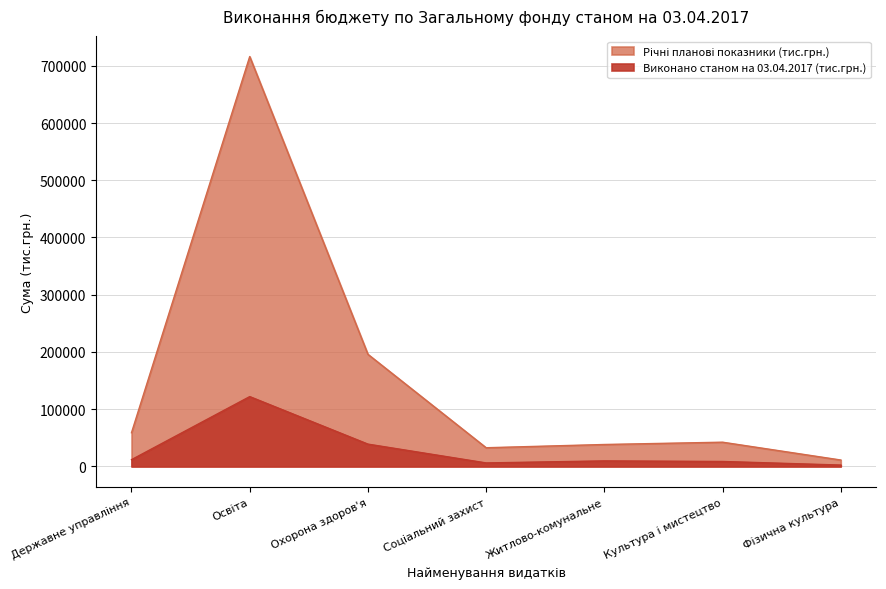

Rank the series by their maximum value, from highest to lowest.

Річні планові показники (тис.грн.), Виконано станом на 03.04.2017 (тис.грн.)